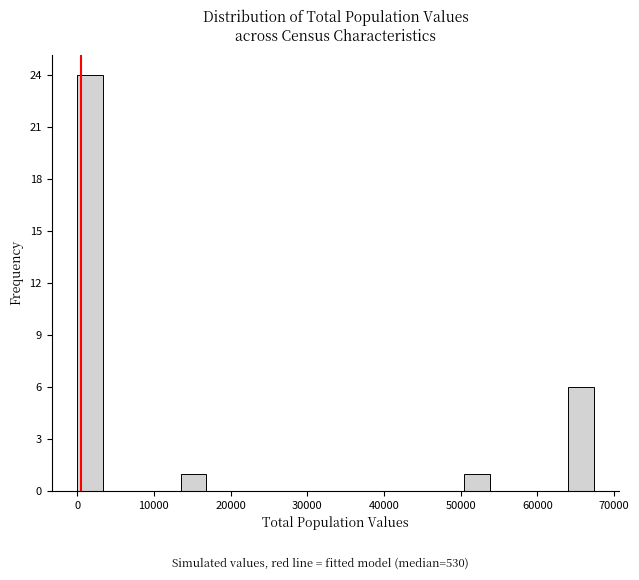

Around what value on the x-axis is the tallest bar? Give the approximate position of its centre, as read against the axis.

2000